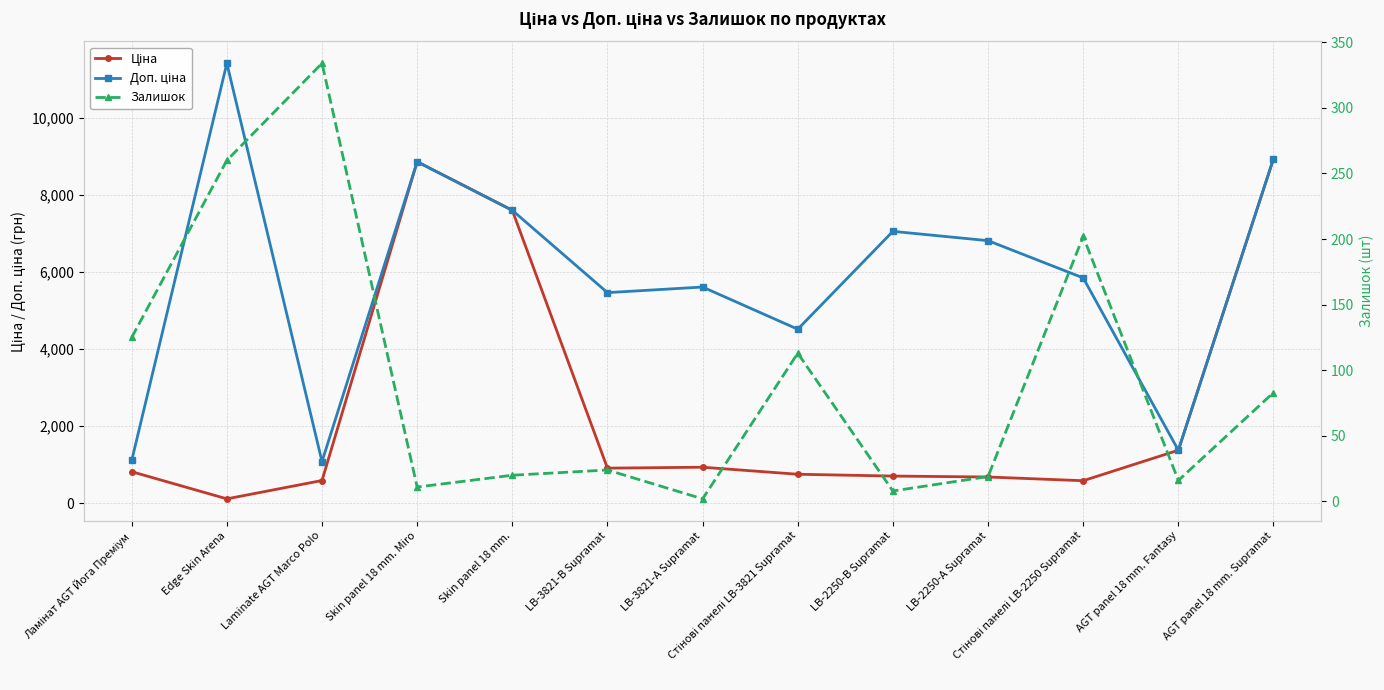

What is the minimum value shown in the chart?

2.0